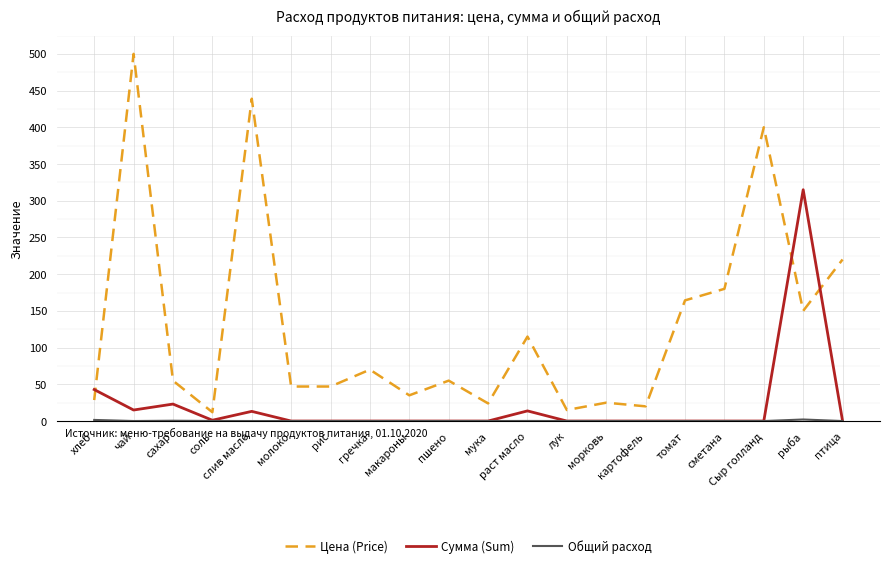

Does the chart display data point markers on the line(s)?

No